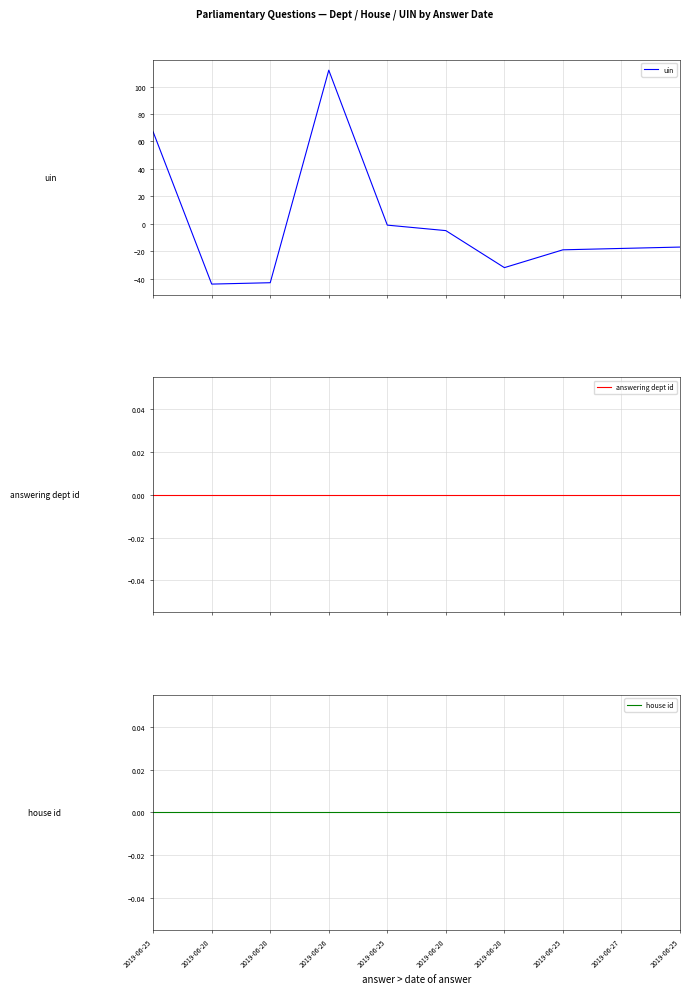

What are all the series names shown in the legend?

uin, answering dept id, house id